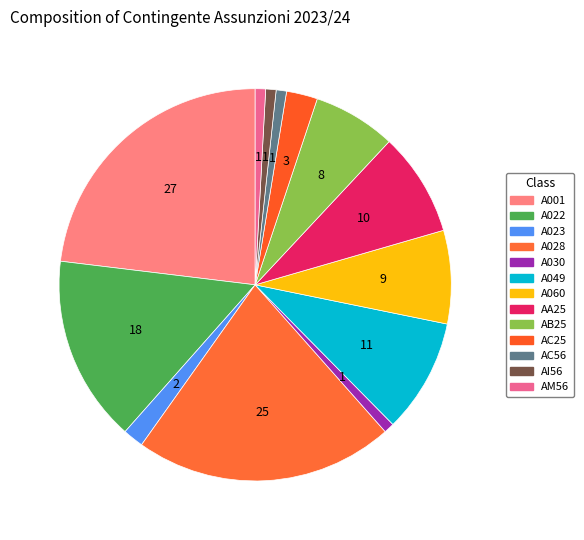

Count the number of slices in the pie.

13